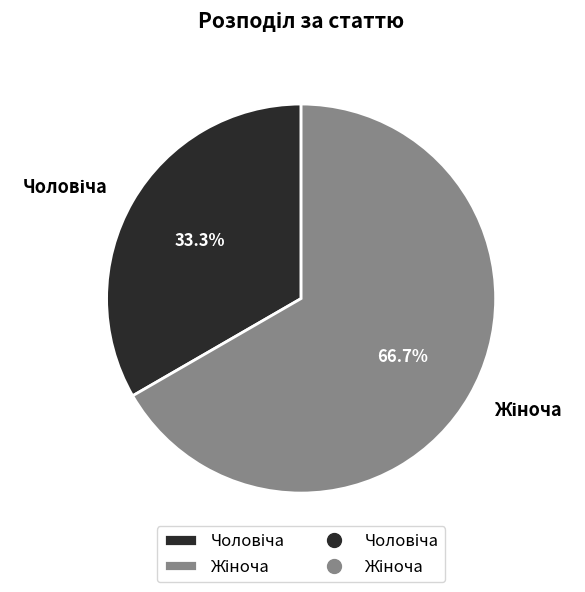

Is there a majority slice in this chart?

Yes